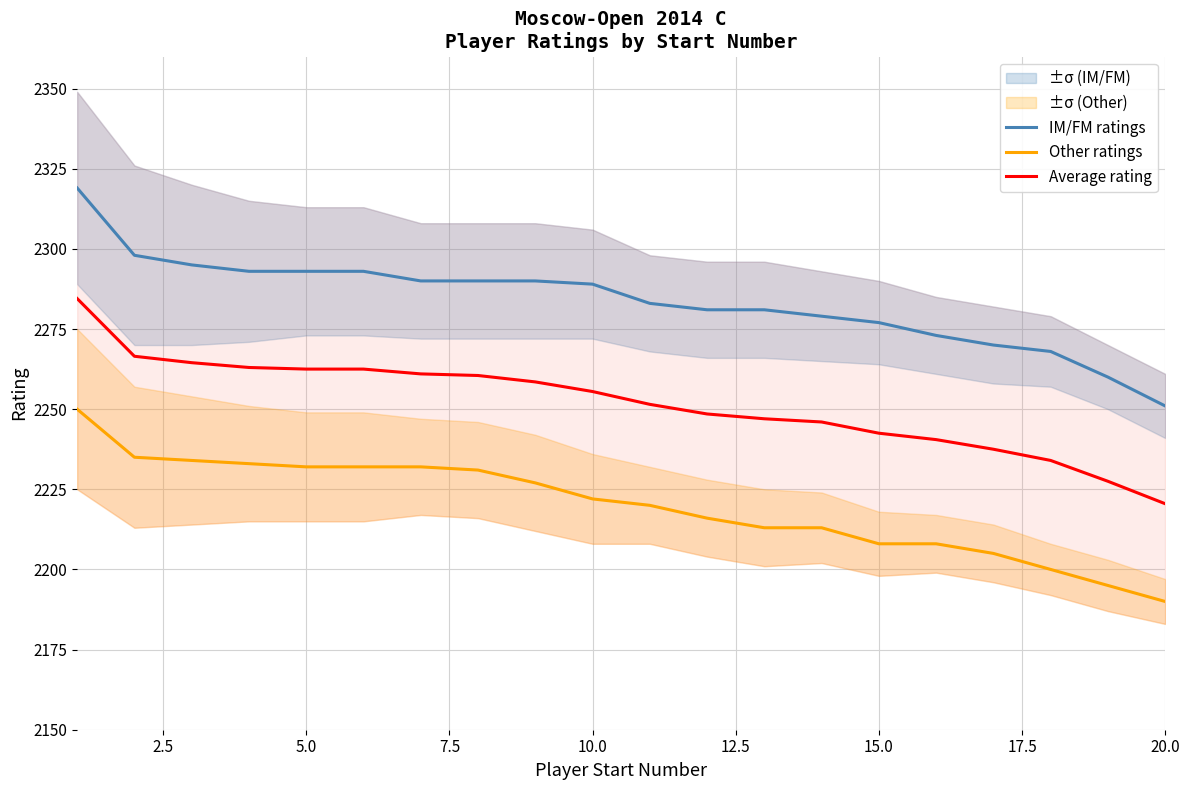

Is this an area chart (filled region under the line)?

No